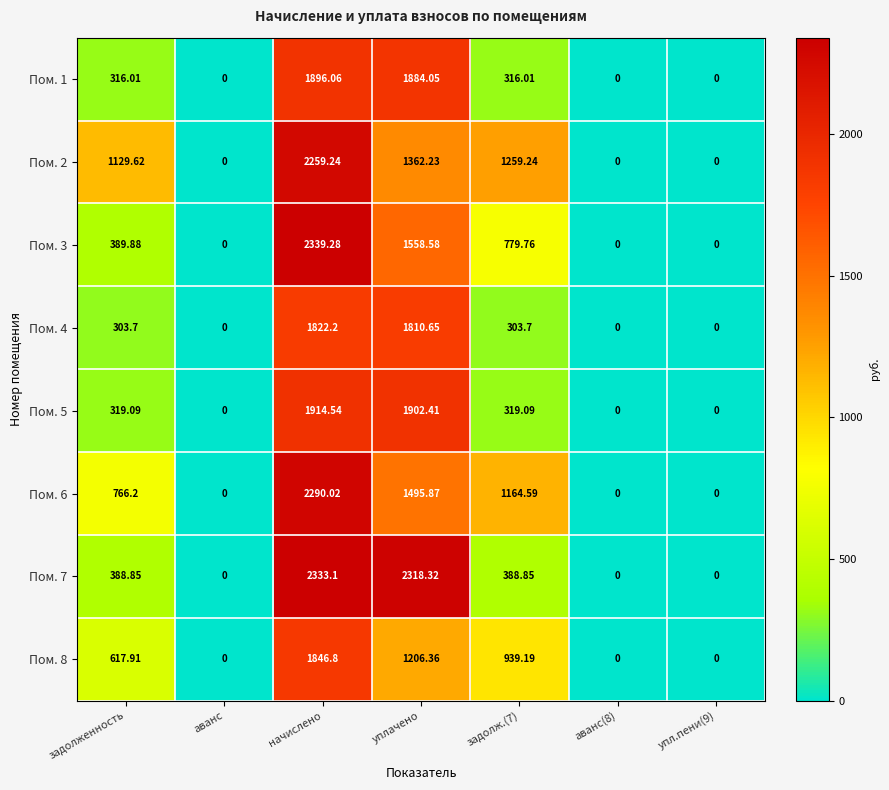

Count the number of categories in the chart.

7